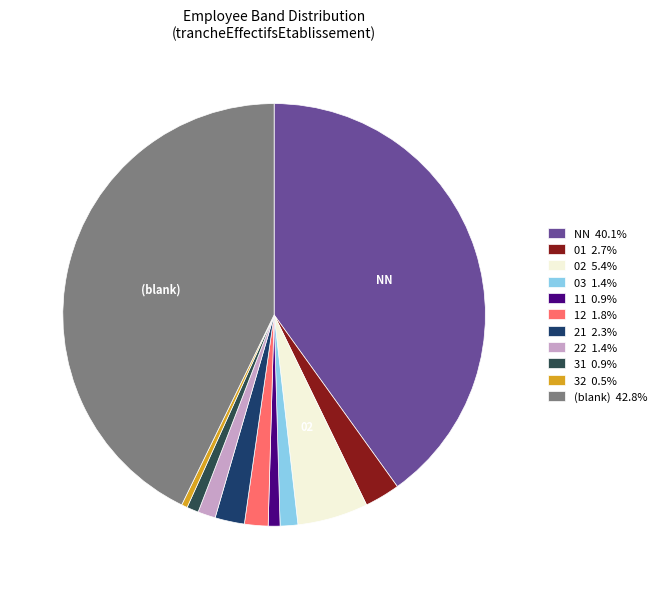

Count the number of slices in the pie.

11